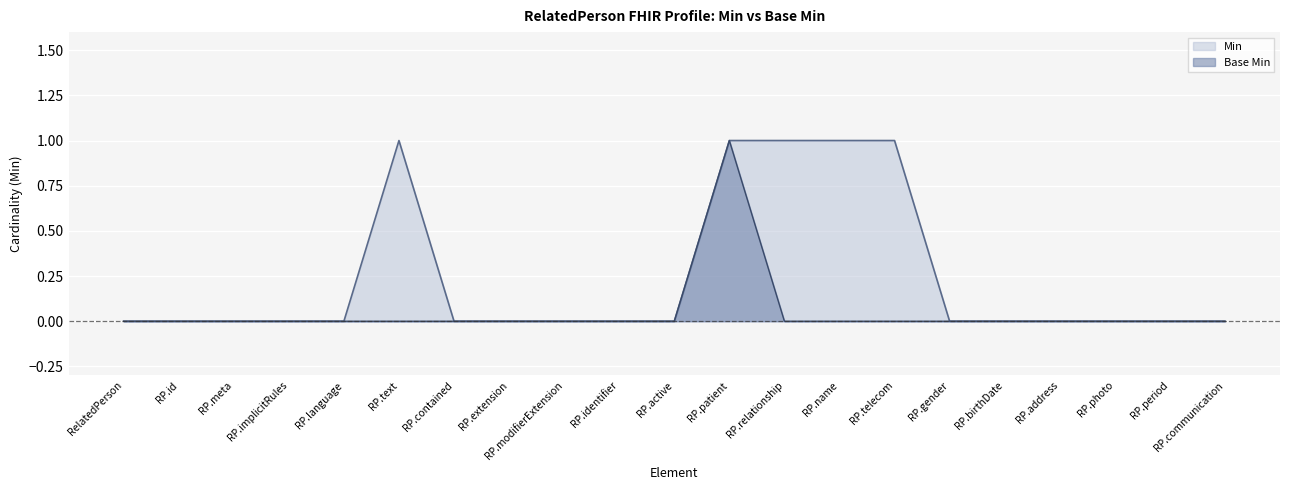

At which category is the sum across all series the highest?

RP.patient